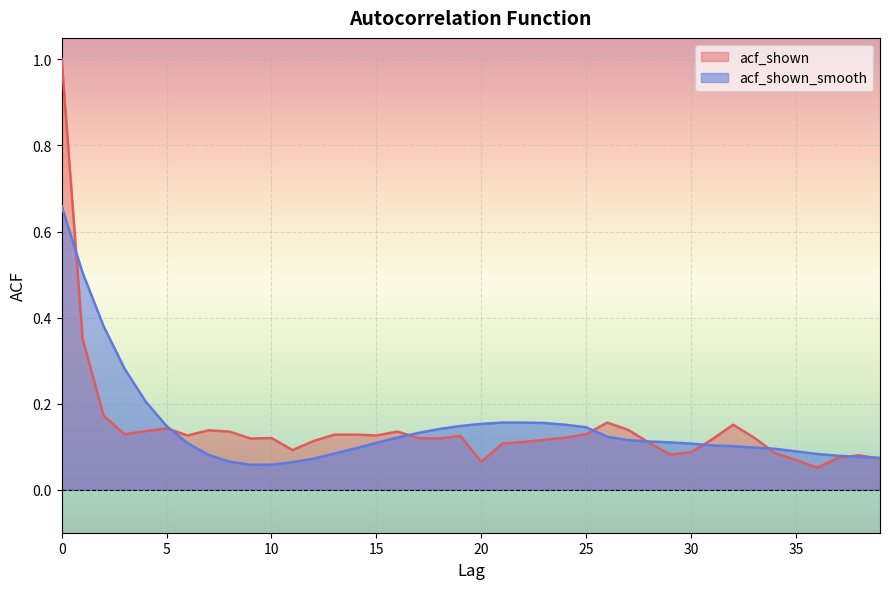

True or false: acf_shown_smooth has more than 2 points higher than both neighbors.

False